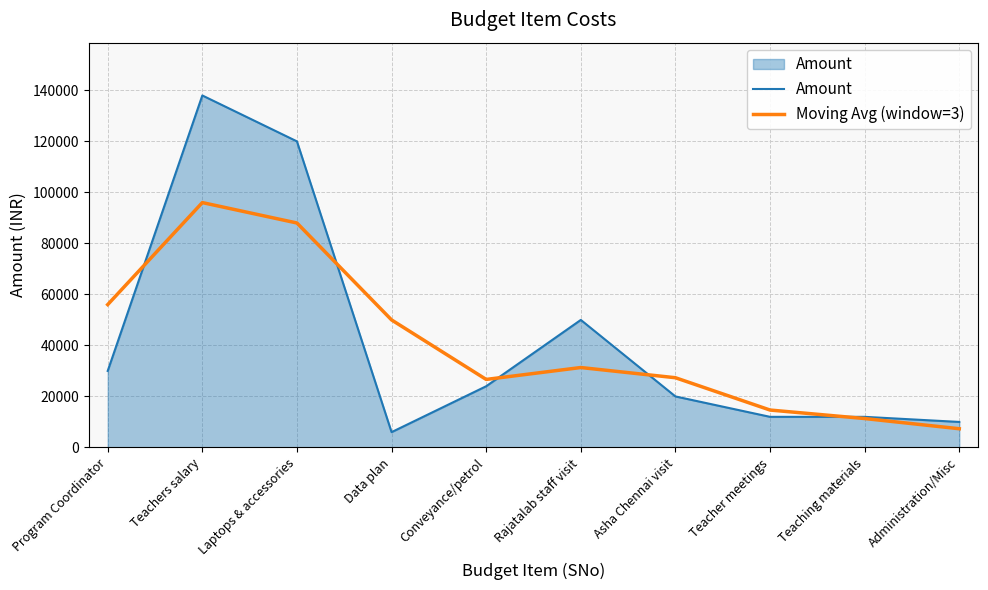

What is the spread (max minus min) of values at Teaching materials?

666.7